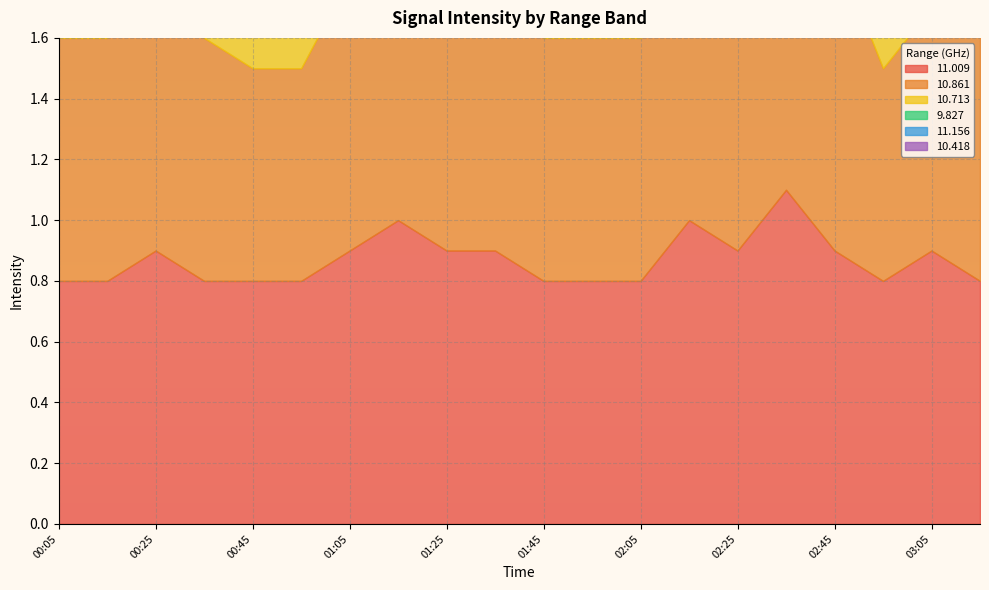

At 02:35, list the series in order from smallest to largest.

9.827, 10.418, 10.713, 11.156, 10.861, 11.009